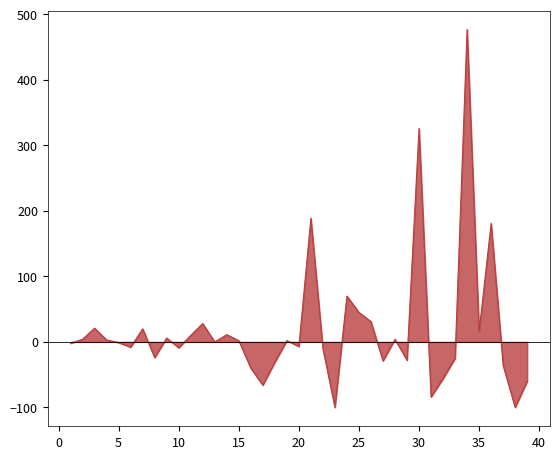

What is the minimum value shown in the chart?

-100